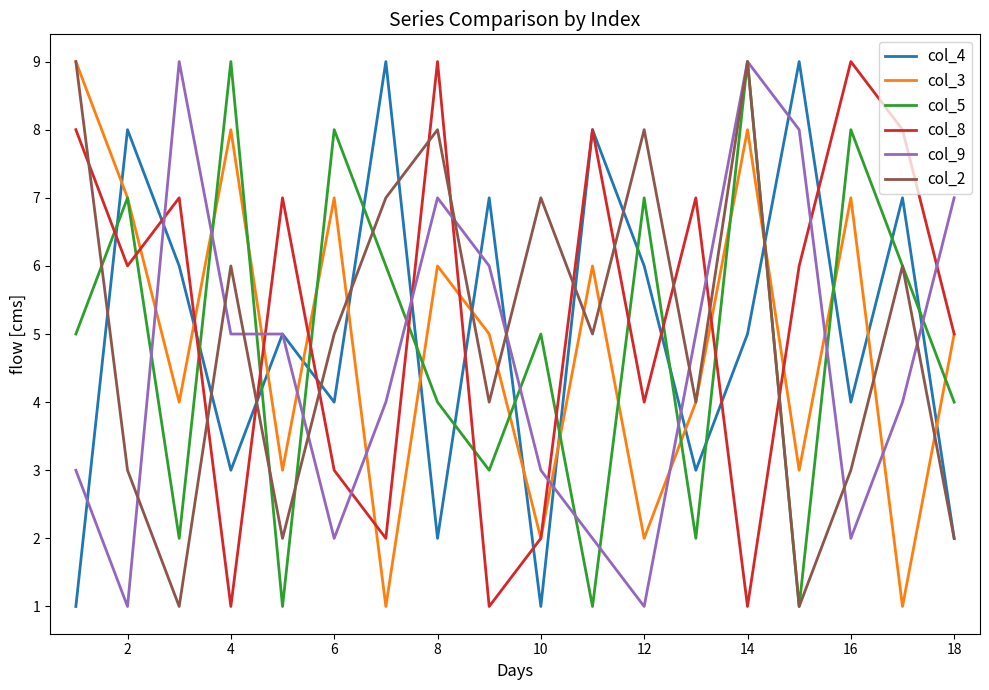

Which series ends up on top after the final intersection of col_9 and col_3?

col_9